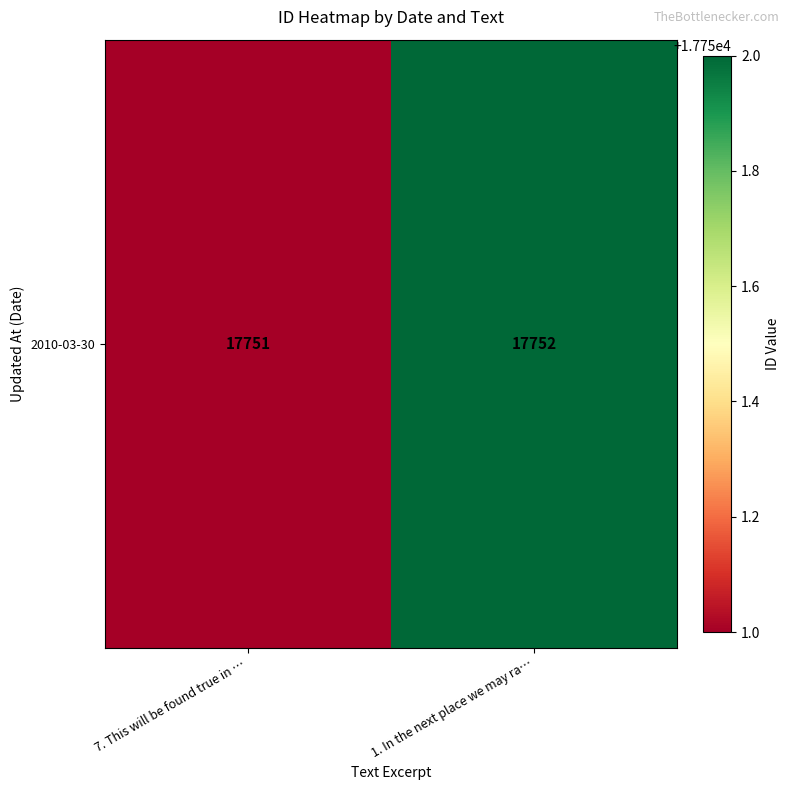

Reading left to right, transcribe all the data shown in this chart.

7. This will be found true in …=17751	1. In the next place we may ra…=17752